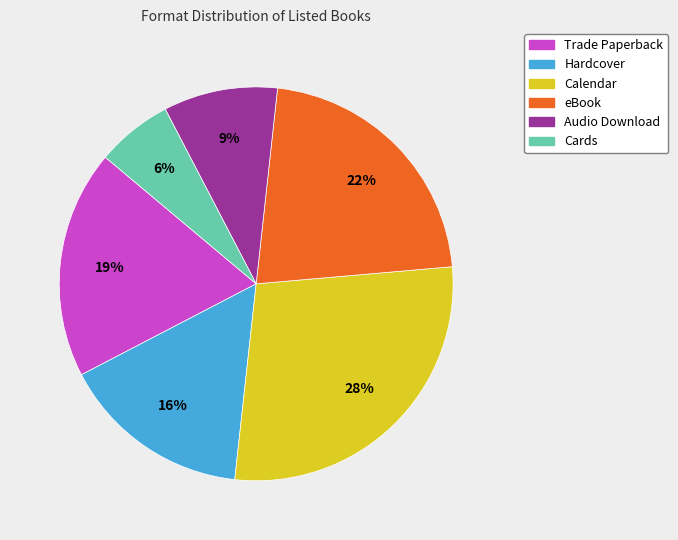

What is the ratio of the value at Hardcover to the value at eBook?

0.7